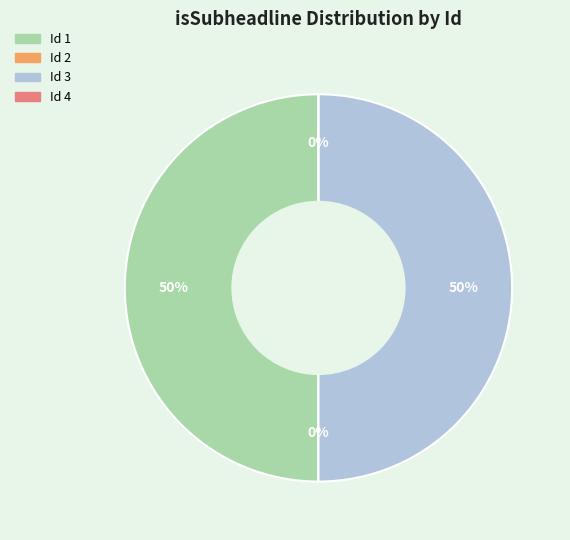

To the nearest percent, what is the average slice percentage?

25%